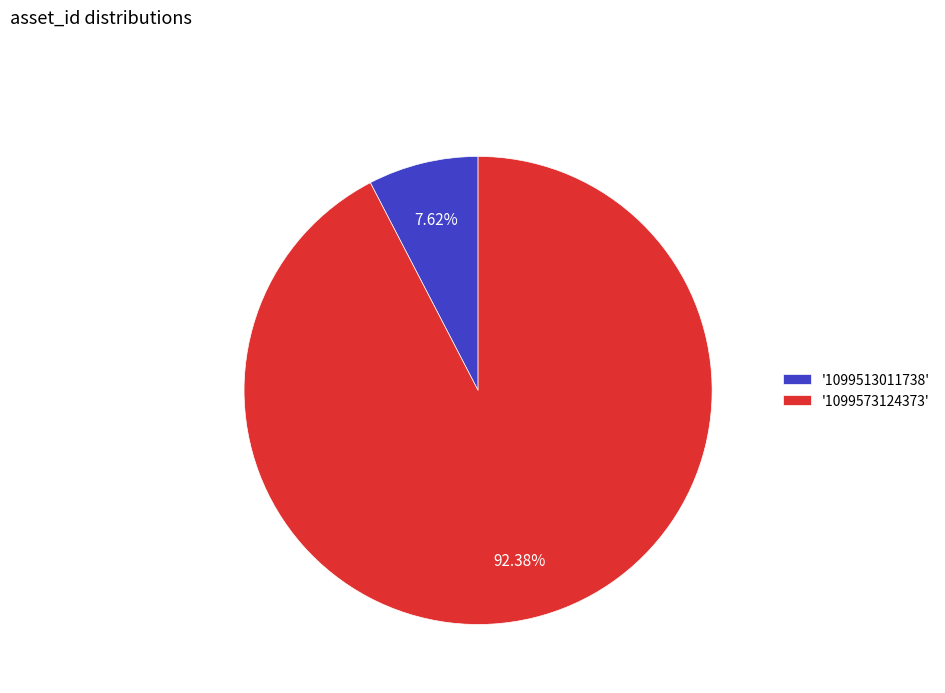

Is the sum of '1099573124373' and '1099513011738' greater than half?

Yes